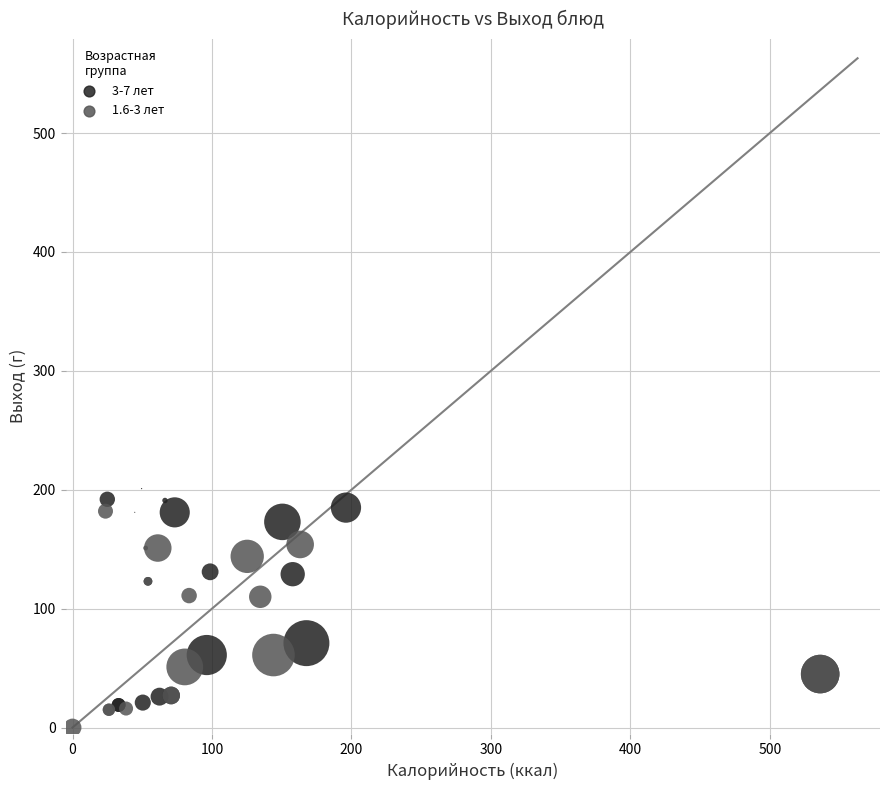

What are all the series names shown in the legend?

3-7 лет, 1.6-3 лет